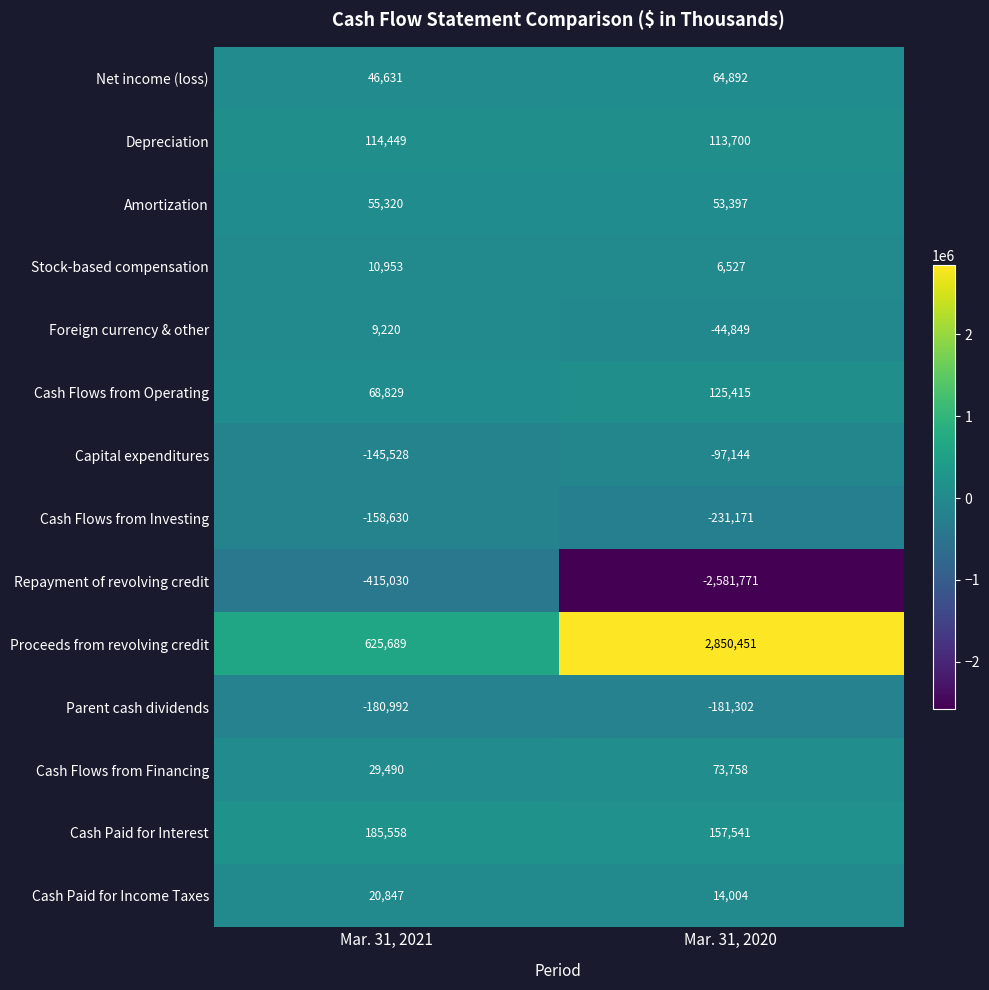

Is it true that Depreciation equals 36496 at Mar. 31, 2020?

False